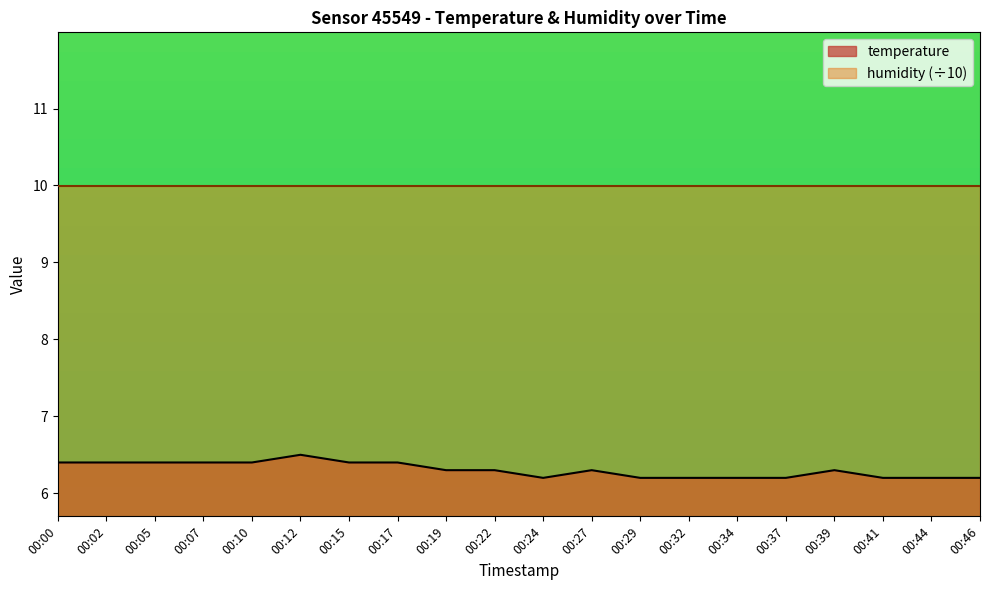

At which category does the data reach its first local valley?

00:24